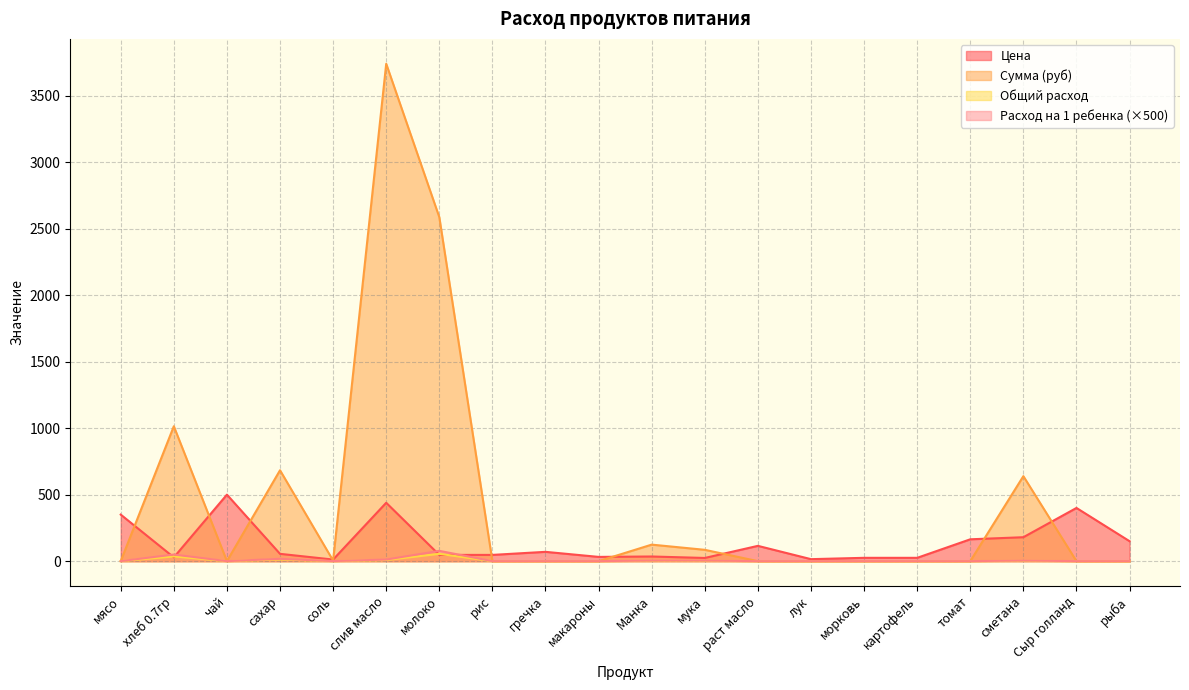

Is it true that Сумма (руб) equals 0.0 at рис?

True